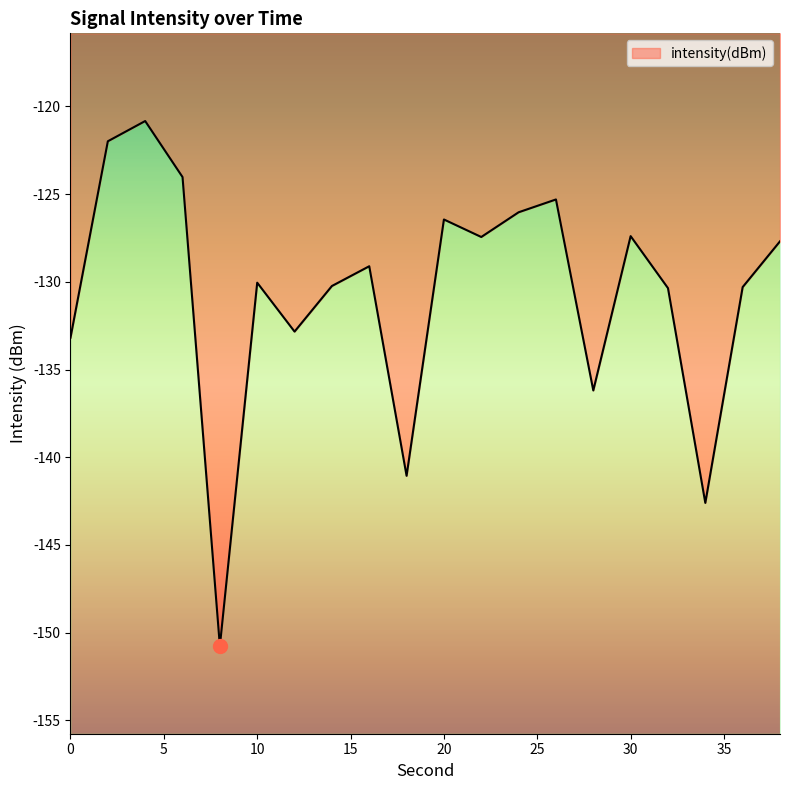

What is the sum of all values?

-2613.8